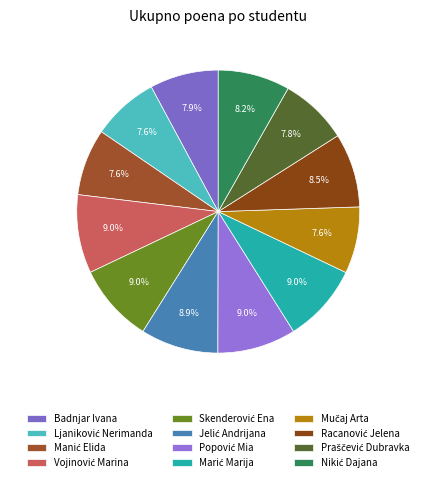

Which has a higher value, Ljaniković Nerimanda or Manić Elida?

Ljaniković Nerimanda